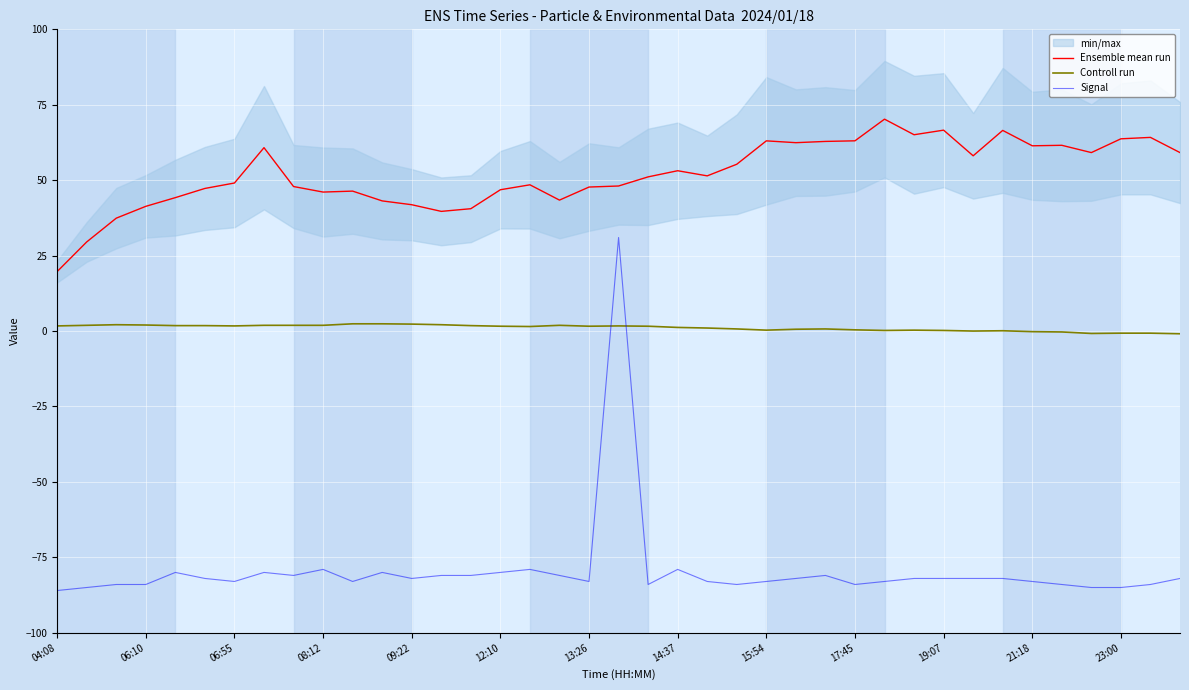

The Controll run series shows 1.7 at 06:55. True or false?

True